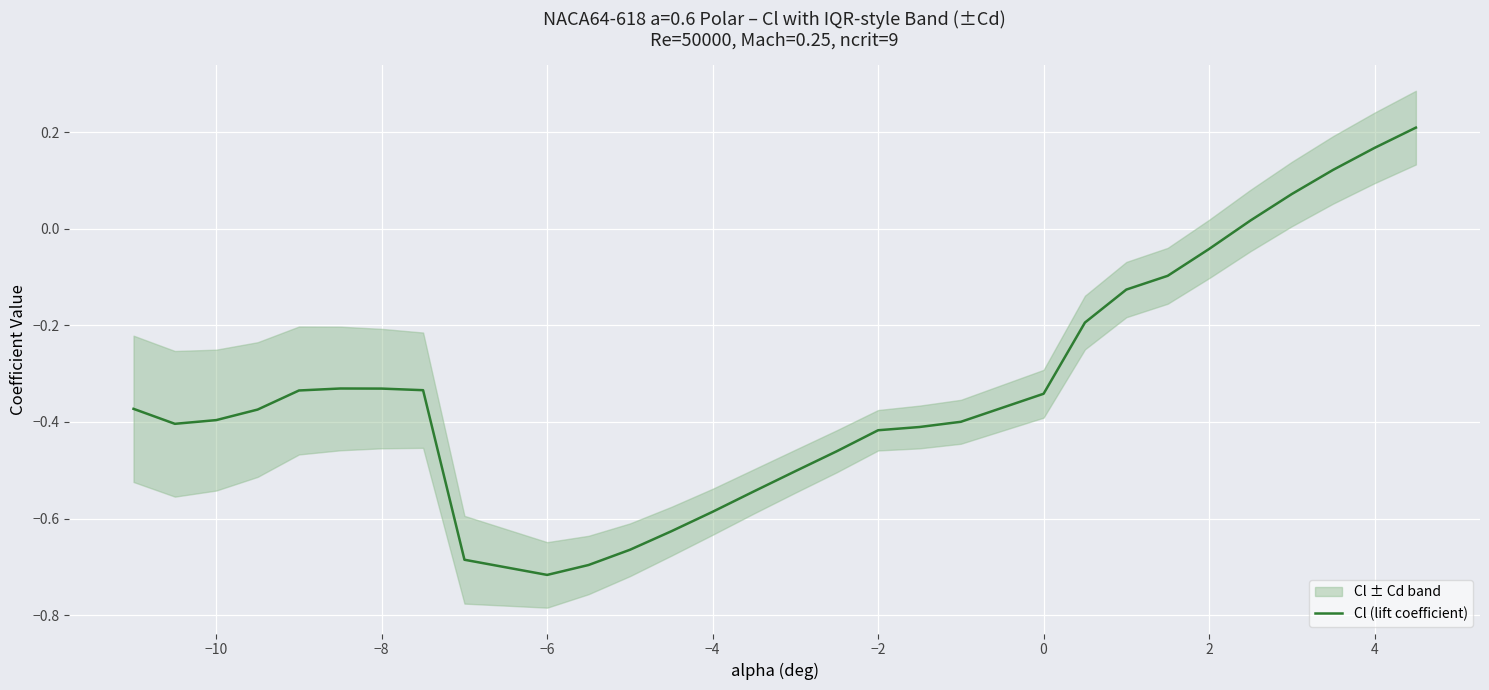

The chart shows a value of -0.1 at 18. True or false?

False